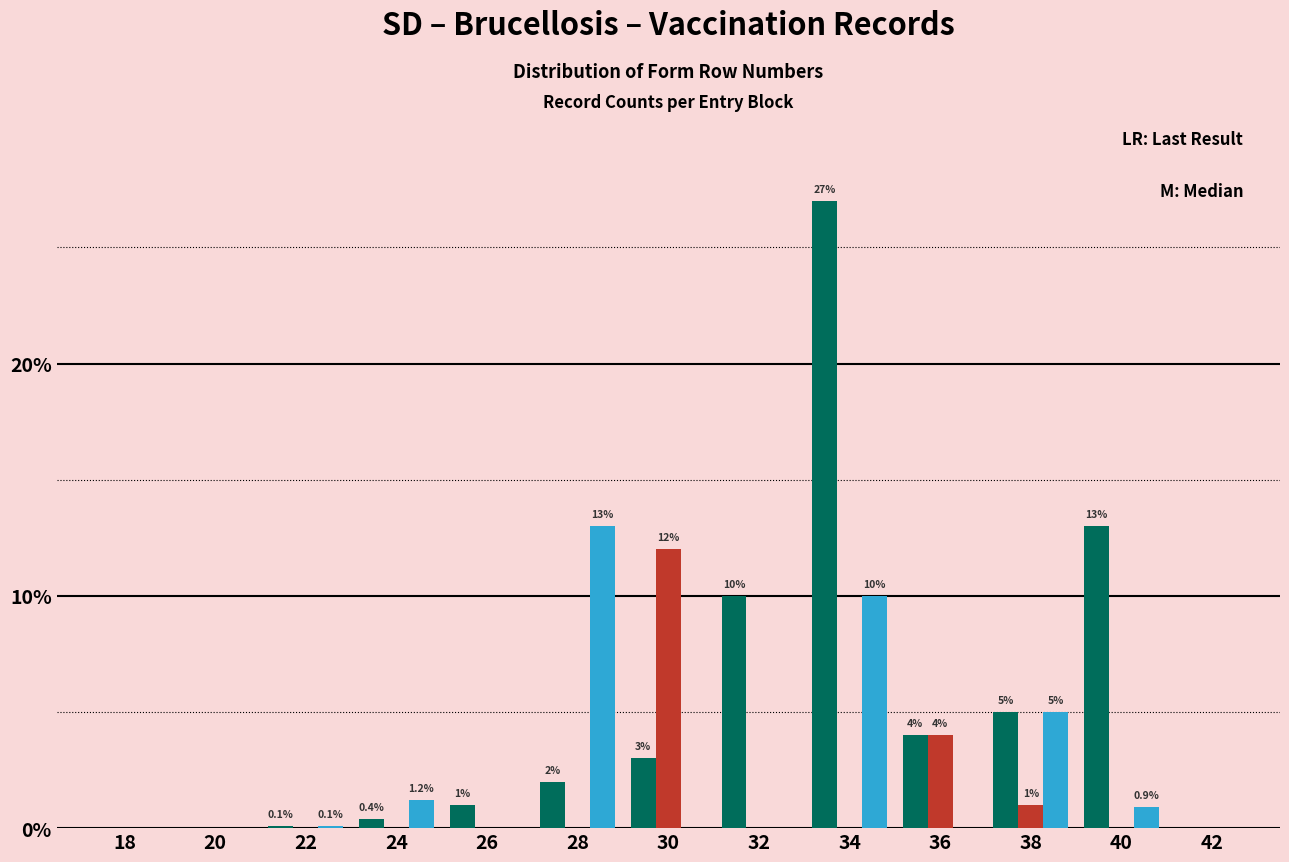

Which category has the highest value across all series?

34